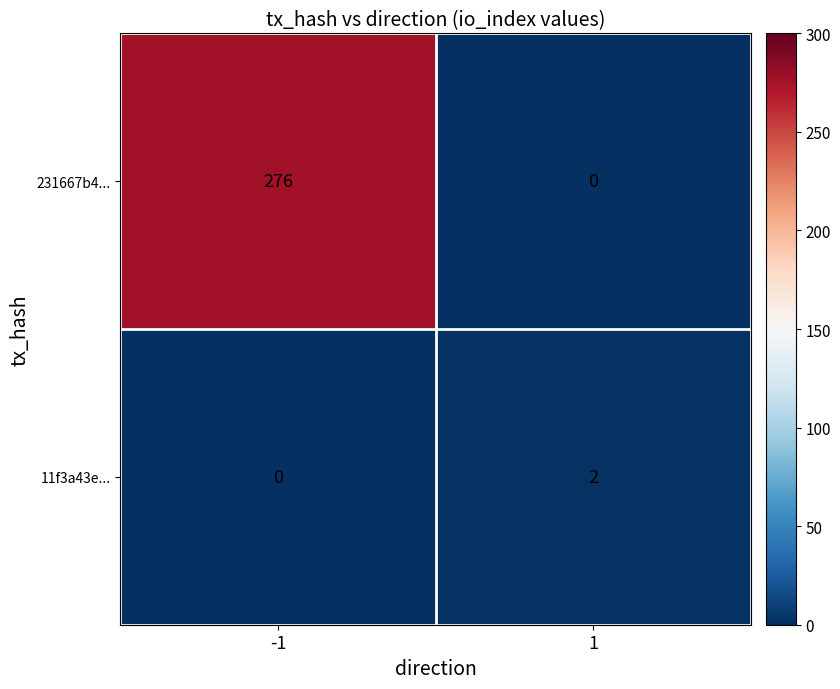

Which series has the largest total across all categories?

231667b4...